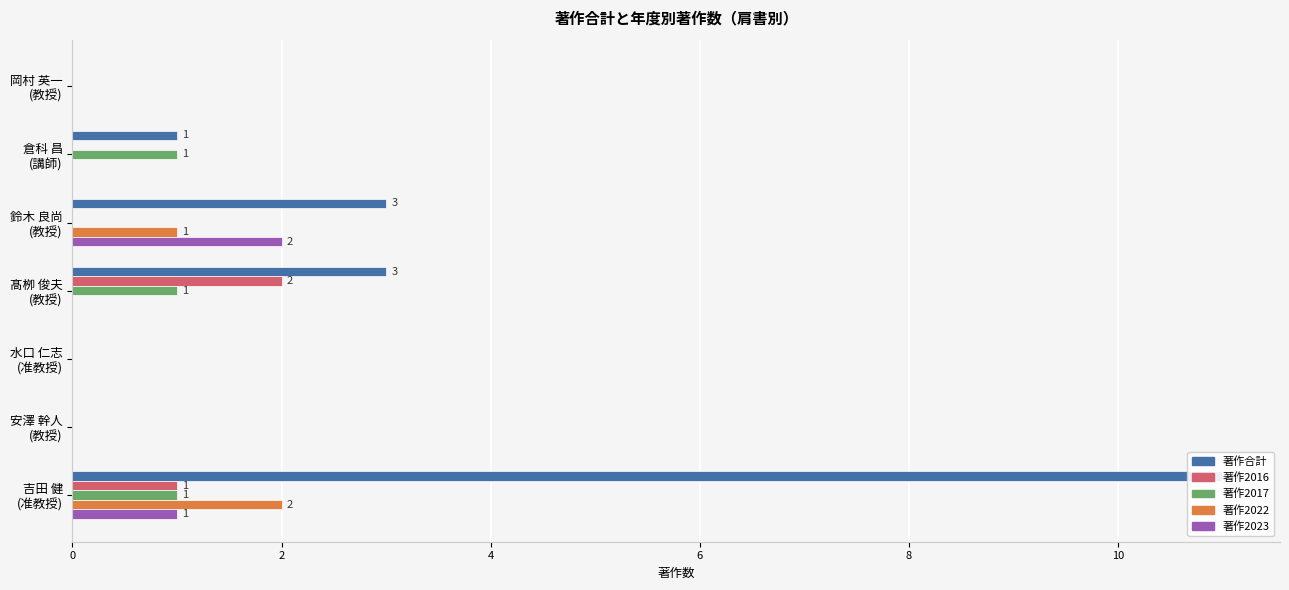

Does the chart contain any negative values?

No